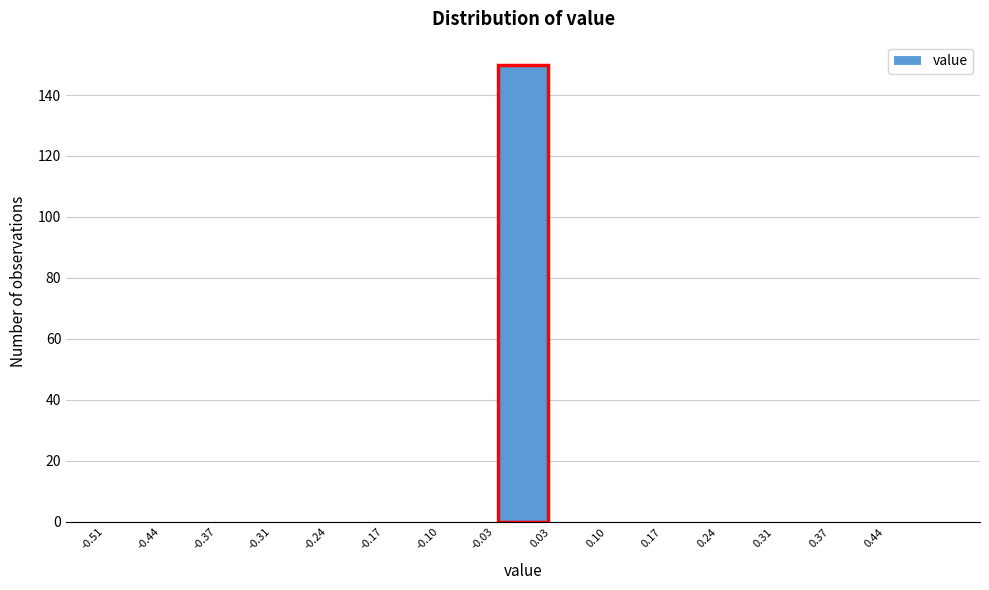

Reading left to right, list every bar in this chart as the range it spans on the x-axis followed by its height. Neither the bar edges nor the heights are printed on the chart, so give them approximately, as read against the axes.

-0.510 to -0.442: 0
-0.442 to -0.374: 0
-0.374 to -0.306: 0
-0.306 to -0.238: 0
-0.238 to -0.170: 0
-0.170 to -0.102: 0
-0.102 to -0.034: 0
-0.034 to 0.034: 150
0.034 to 0.102: 0
0.102 to 0.170: 0
0.170 to 0.238: 0
0.238 to 0.306: 0
0.306 to 0.374: 0
0.374 to 0.442: 0
0.442 to 0.510: 0